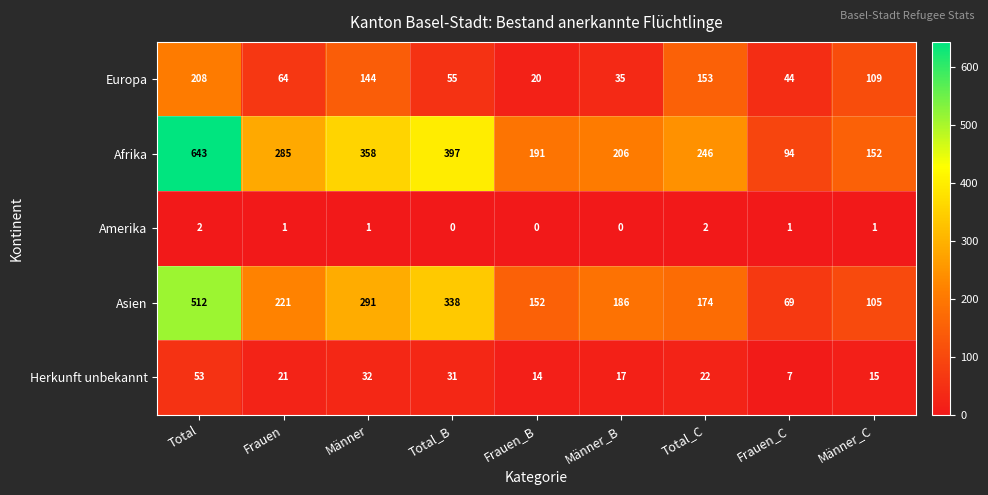

Is the value of Asien at Total_B greater than the value of Europa at Frauen_B?

Yes